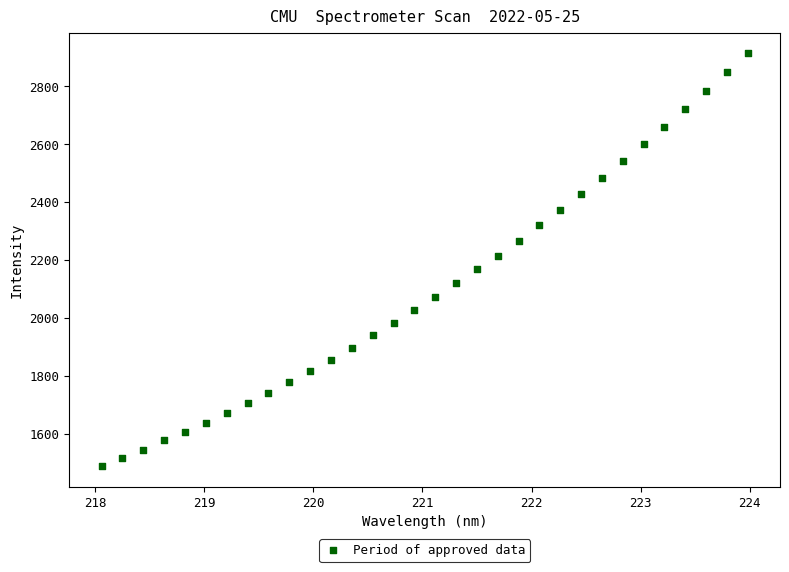

What is the range of X values (max minus min)?

5.9